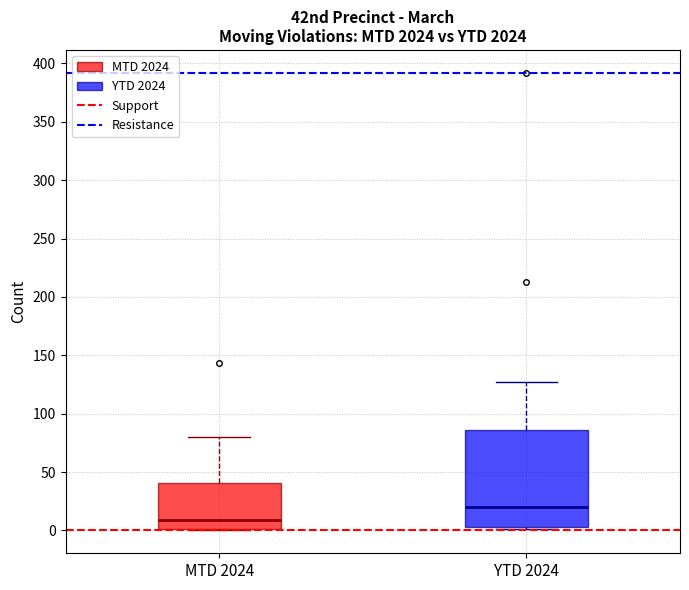

Reading left to right, transcribe this box plot: for each box, give where its median line is, the range the box spans, and where its two whiskers end, as read against the y-axis. The values are not printed on the chart, so give them approximately, as read against the axis.

MTD 2024: median 10, box 0 to 40, whiskers 0 to 80
YTD 2024: median 20, box 5 to 85, whiskers 0 to 125